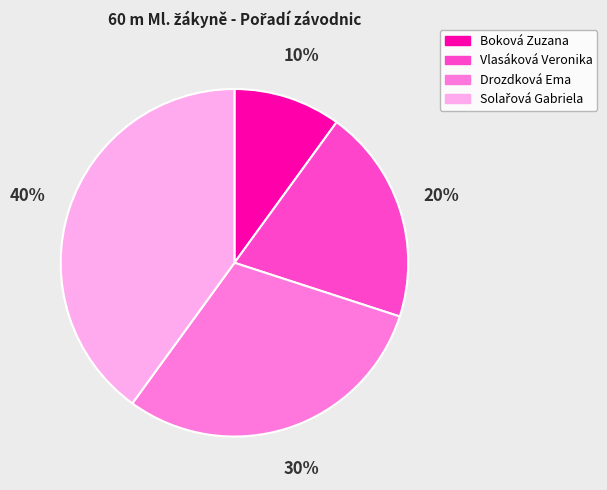

Which slice is the smallest?

Boková Zuzana